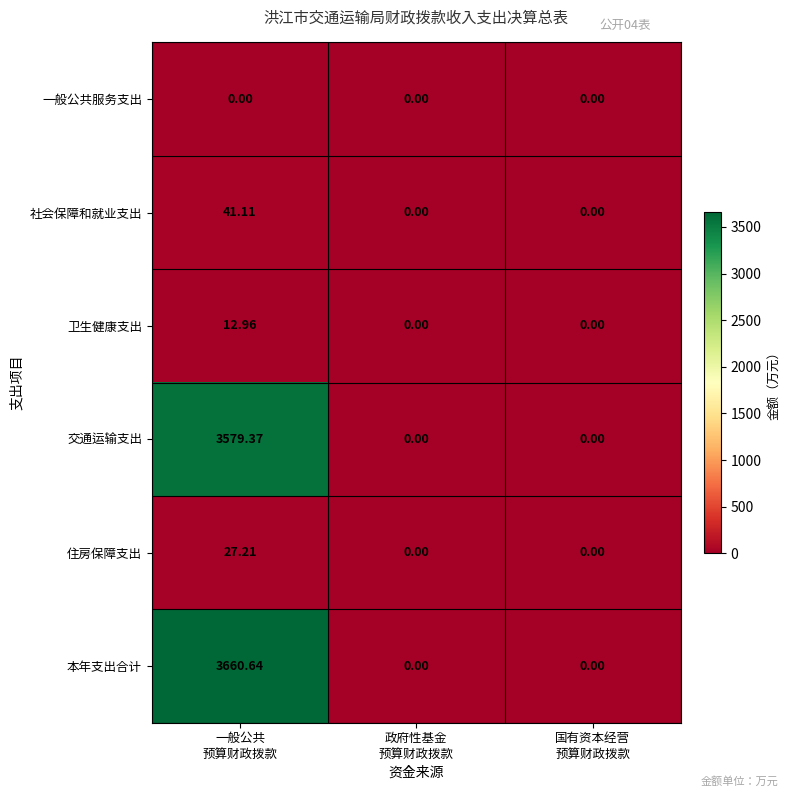

Which series has the largest total across all categories?

本年支出合计